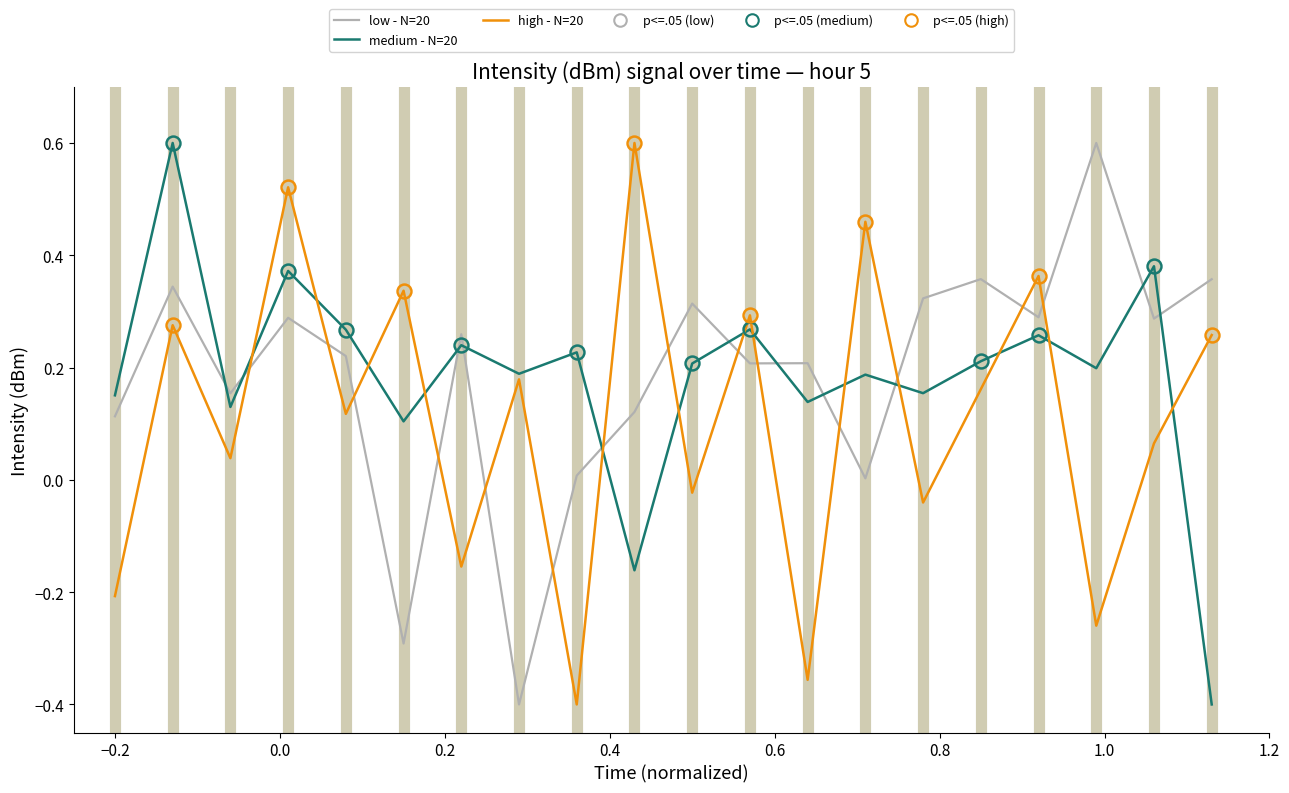

How many values in the high - N=20 series exceed 0?

13